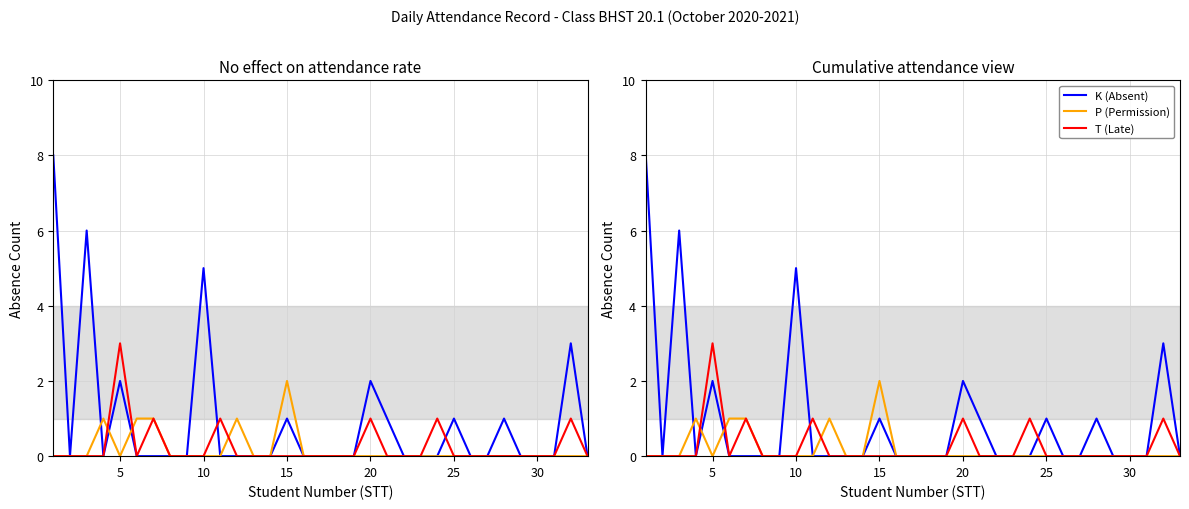

Which series has the largest total across all categories?

K (Absent)